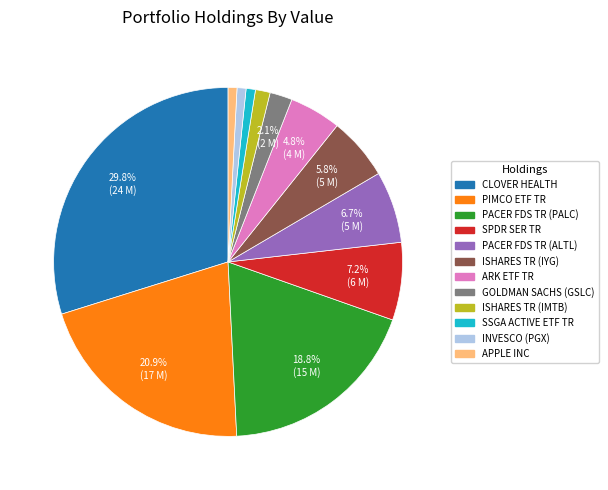

How many slices are in this pie chart?

12